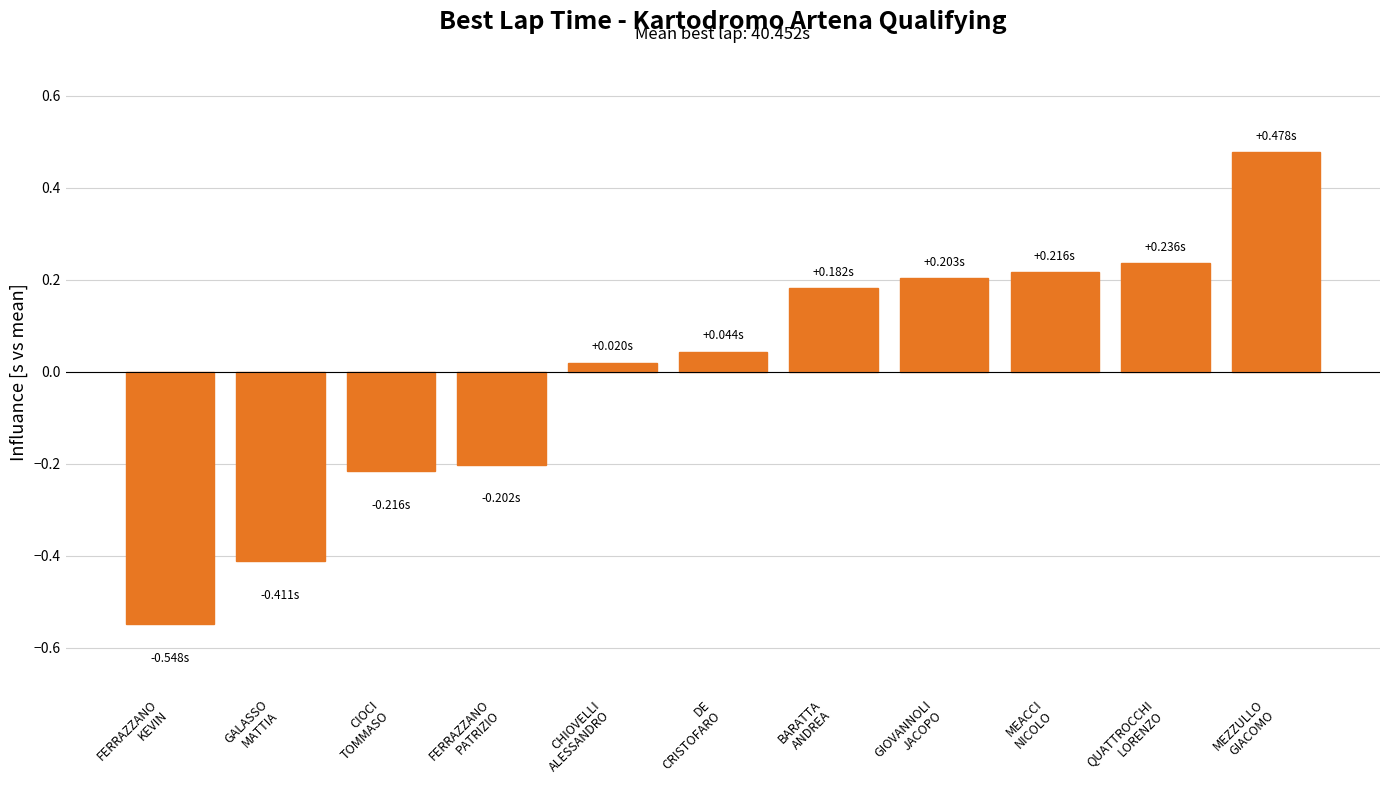

What position from the left is CIOCI
TOMMASO?

3